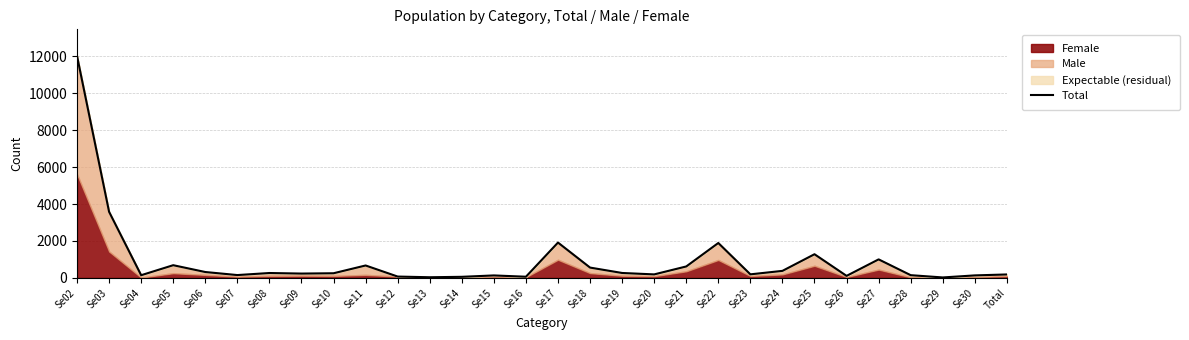

What is the difference between the second highest and minimum values?

3553